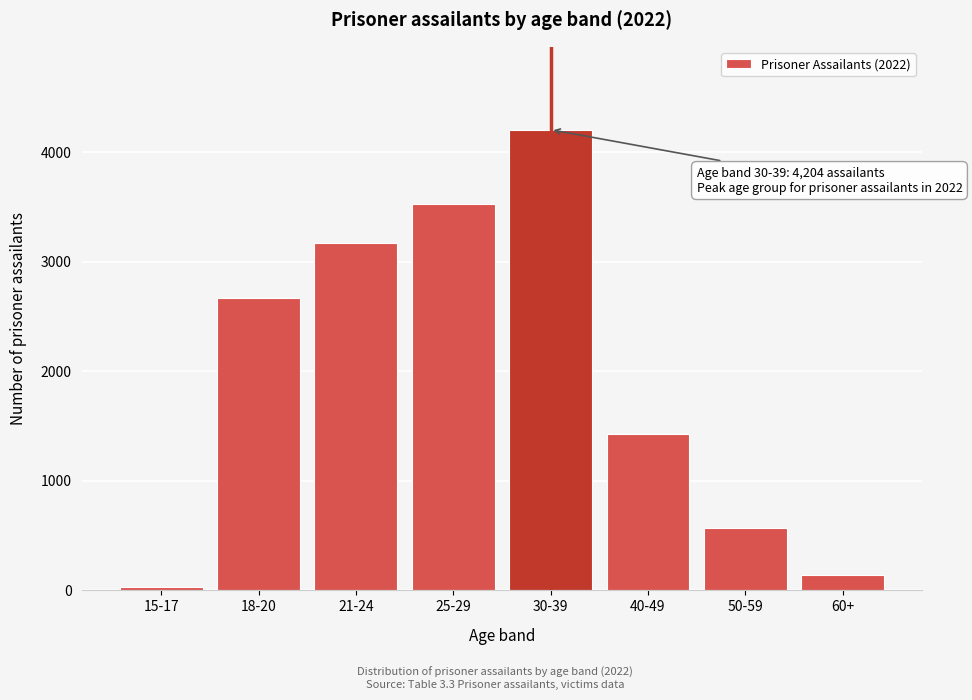

Reading right to left, transcribe all the data shown in this chart.

60+=139	50-59=566	40-49=1429	30-39=4204	25-29=3523	21-24=3168	18-20=2664	15-17=29